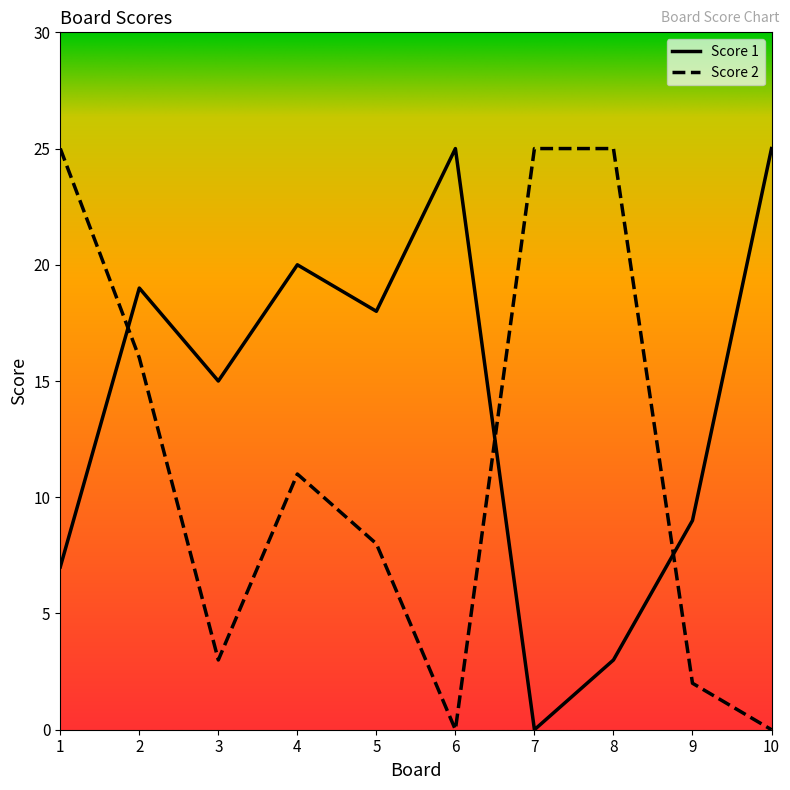

At which label does Score 1 first exceed 18?

2